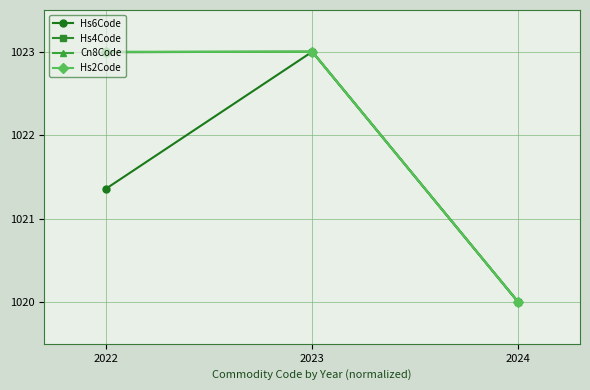

The value of Hs2Code at 2024 is 1020.0. True or false?

True